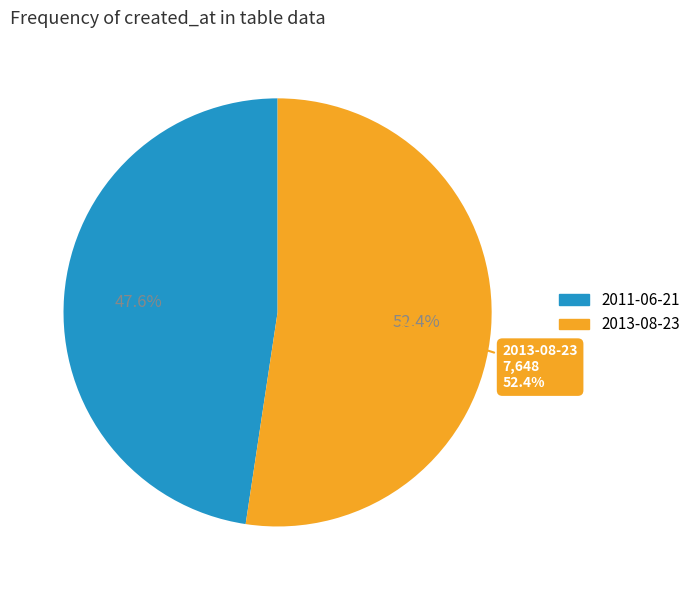

To the nearest percent, what percentage of the pie is 2011-06-21?

48%